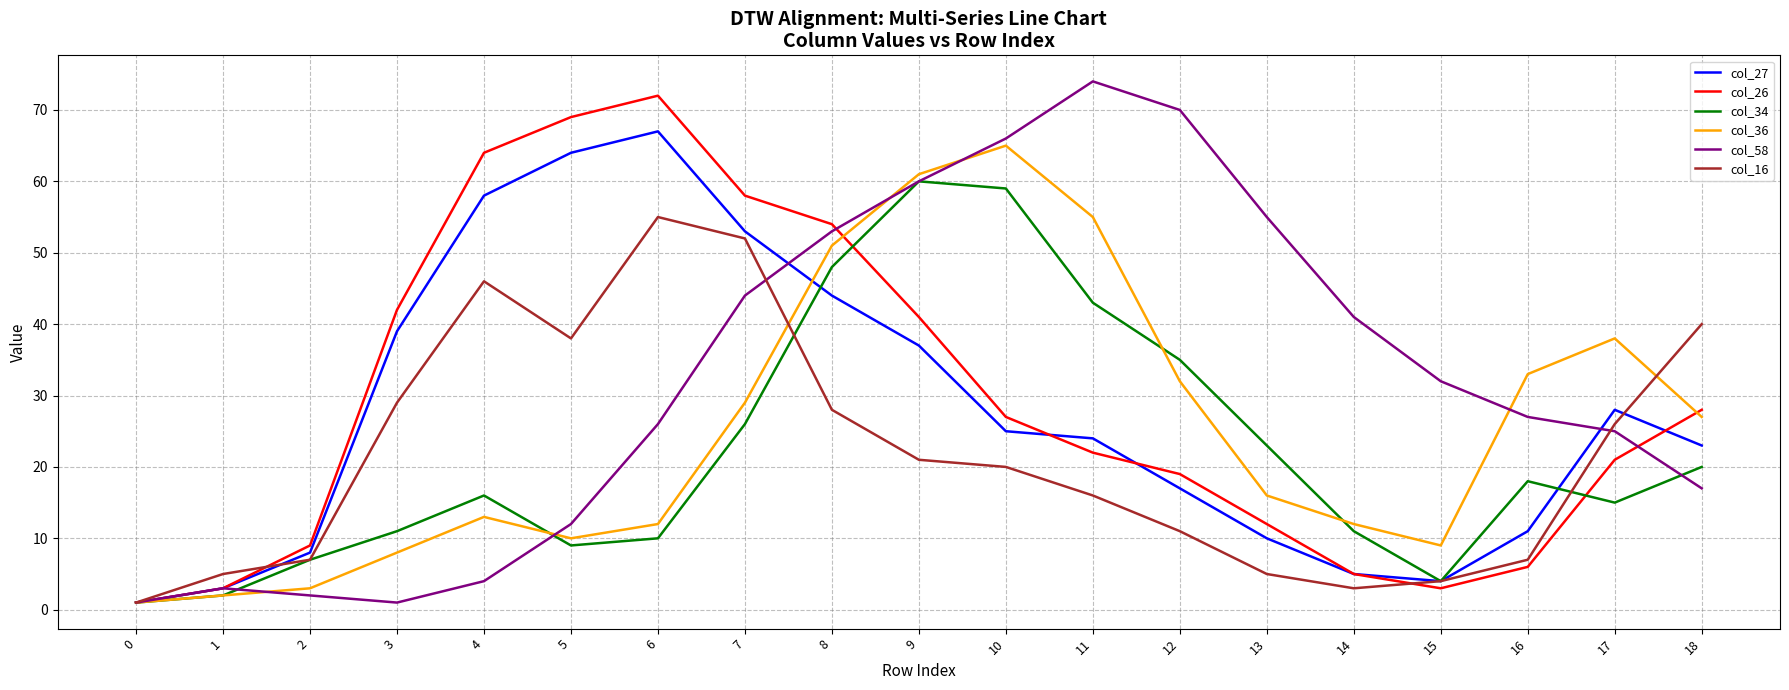

Which series has the largest total across all categories?

col_58